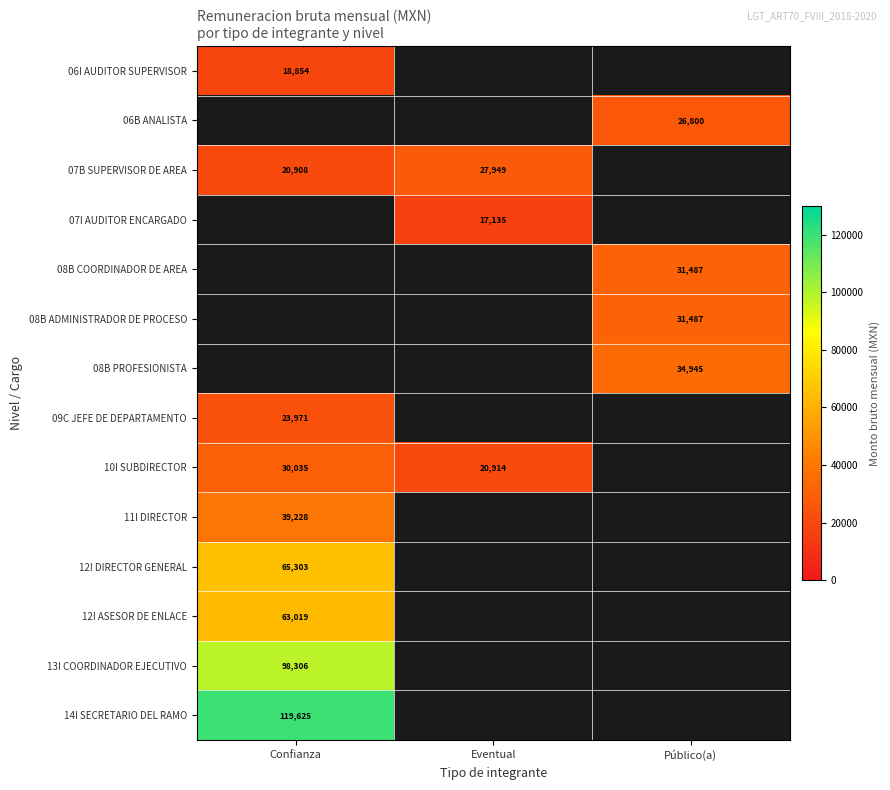

Which has a higher value, Público(a) or Confianza?

Confianza